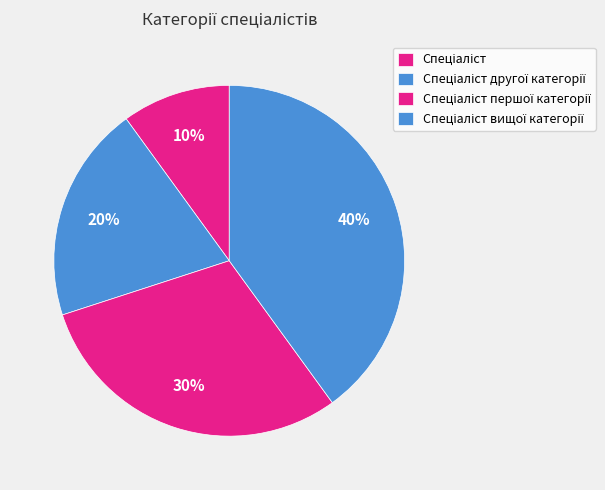

Count the number of slices in the pie.

4